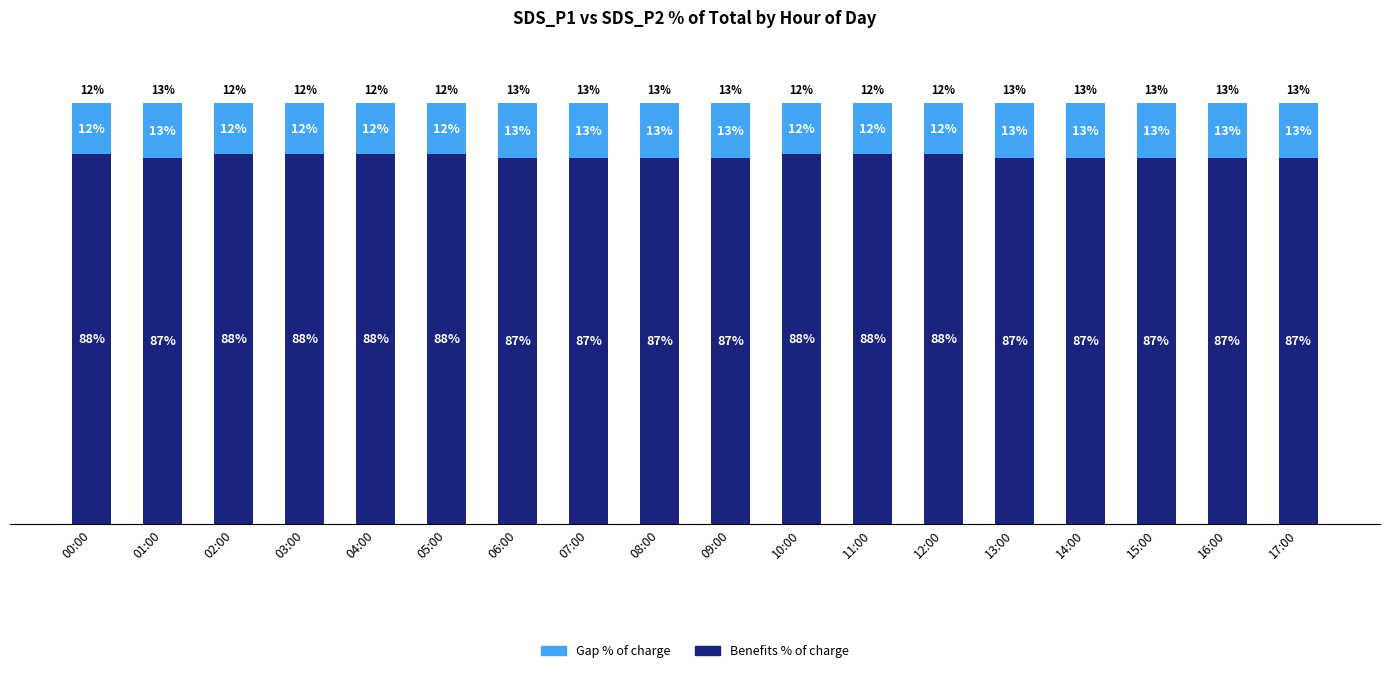

Which series has the largest total across all categories?

Benefits % of charge